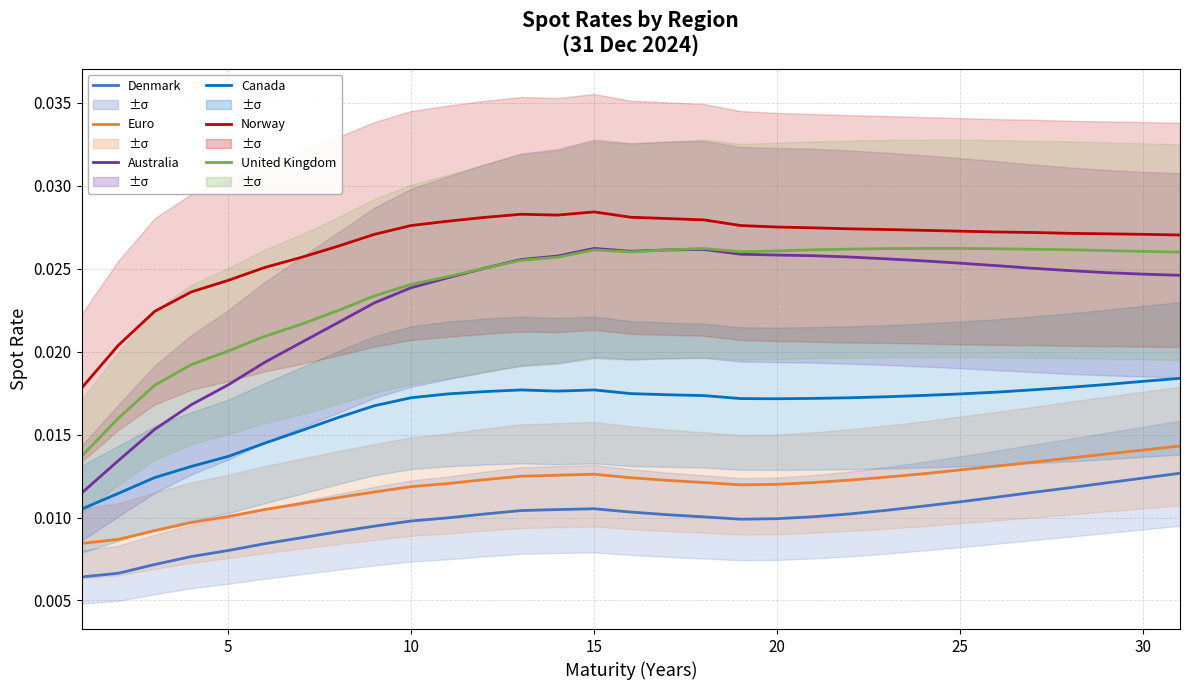

Which series has the largest total across all categories?

Norway